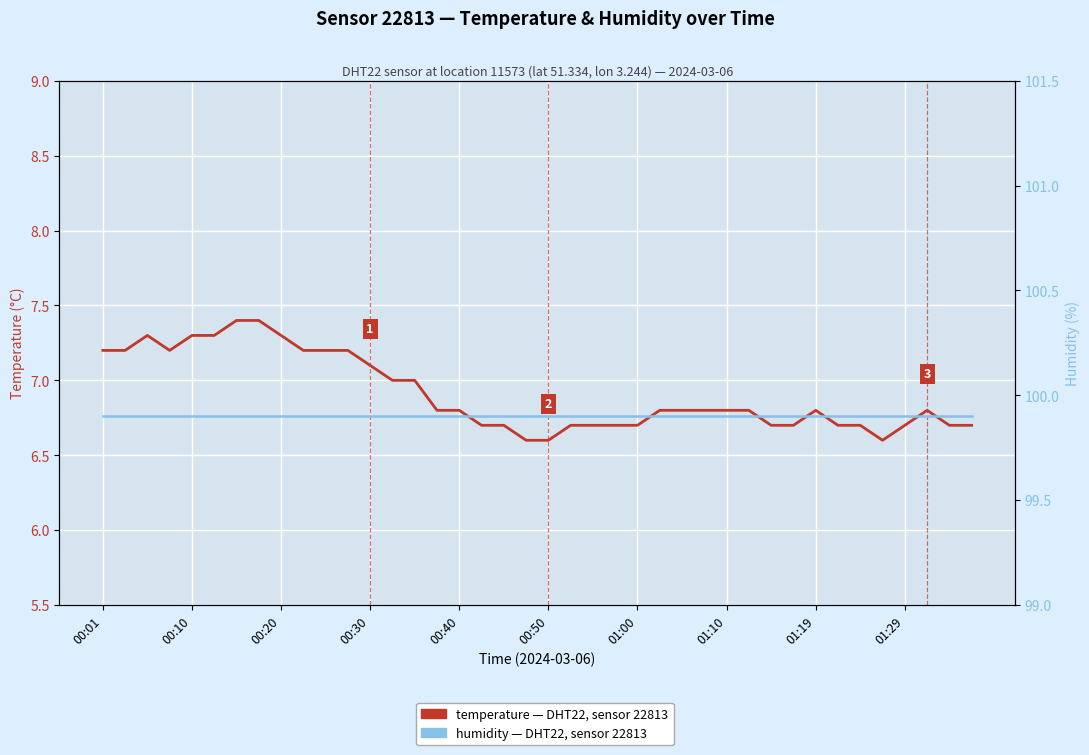

True or false: humidity has more than 1 interior local peaks.

False